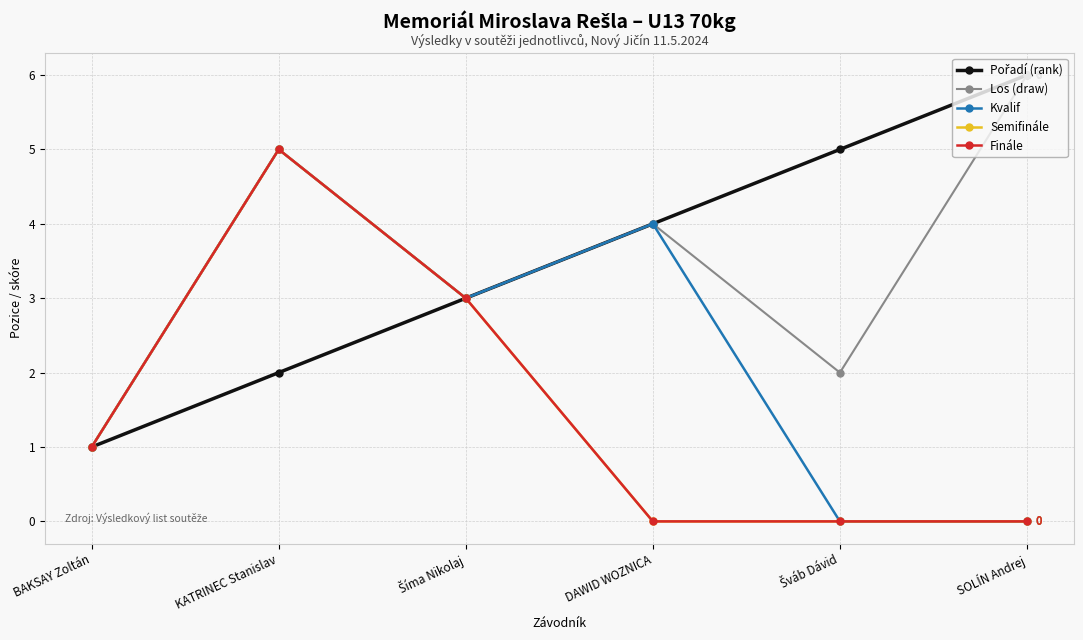

What is the difference between the Pořadí (rank) values at Šváb Dávid and SOLÍN Andrej?

1